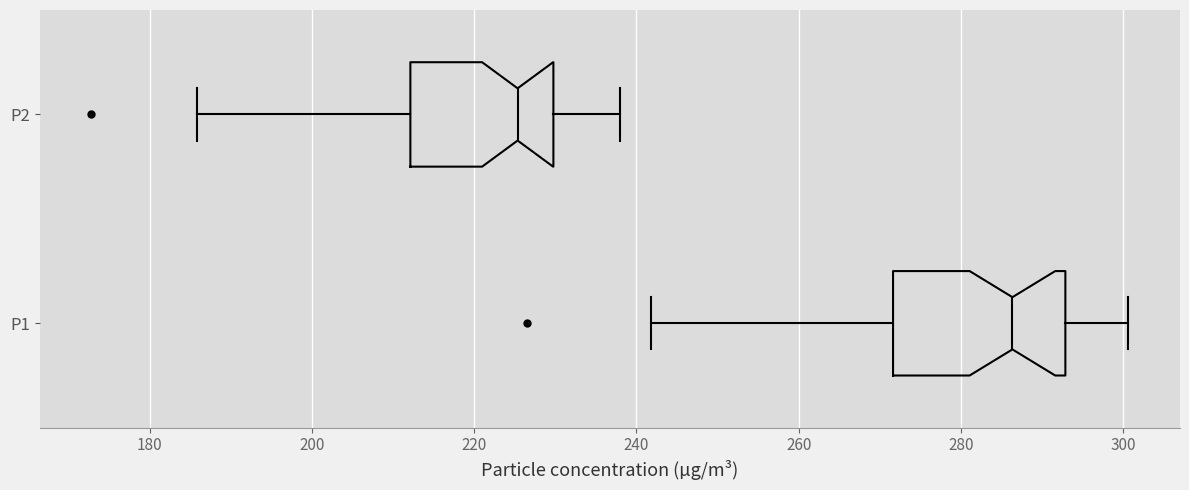

Where does the left whisker of the box for P1 end on the x-axis? The values are not printed on the chart, so give them approximately, as read against the axis.

242